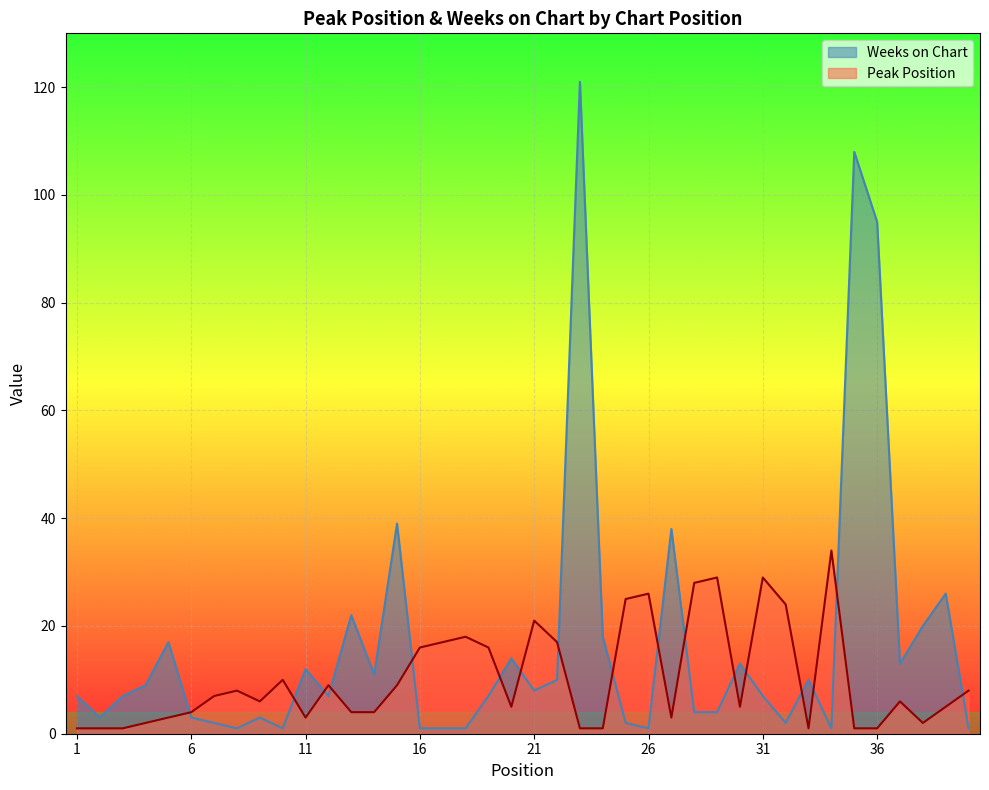

List the series in order of their peak value, highest first.

Weeks on Chart, Peak Position